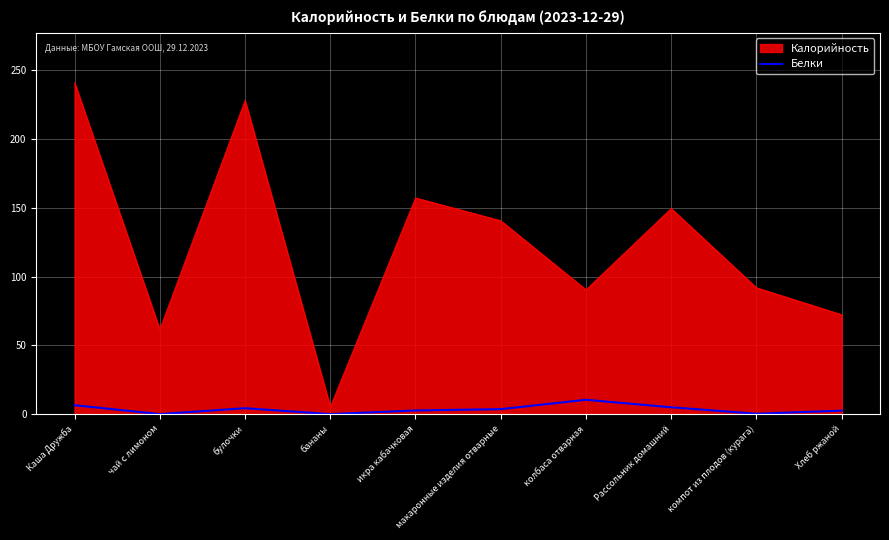

The value of Калорийность at макаронные изделия отварные is 71.5. True or false?

False